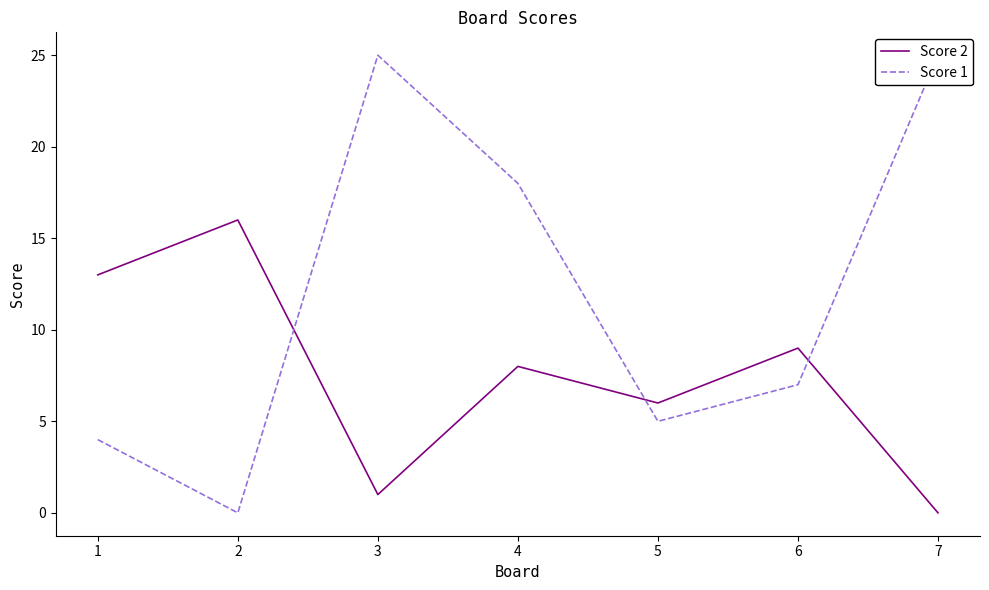

Where is Score 2 nearest to the value 8?

4